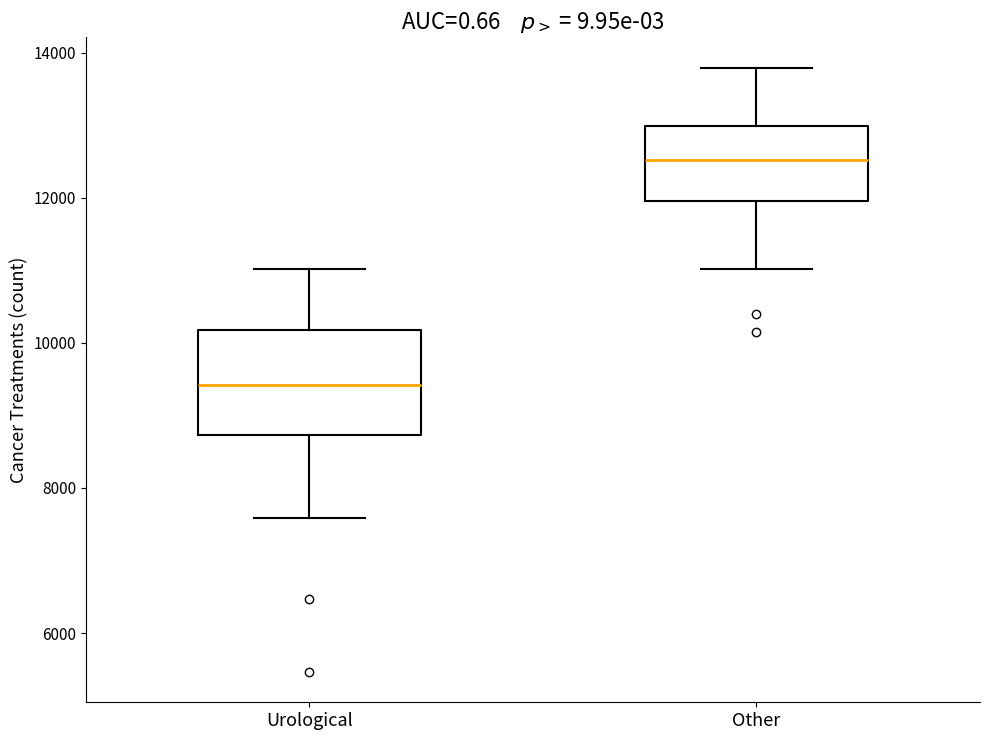

Which box's median line is the highest?

Other